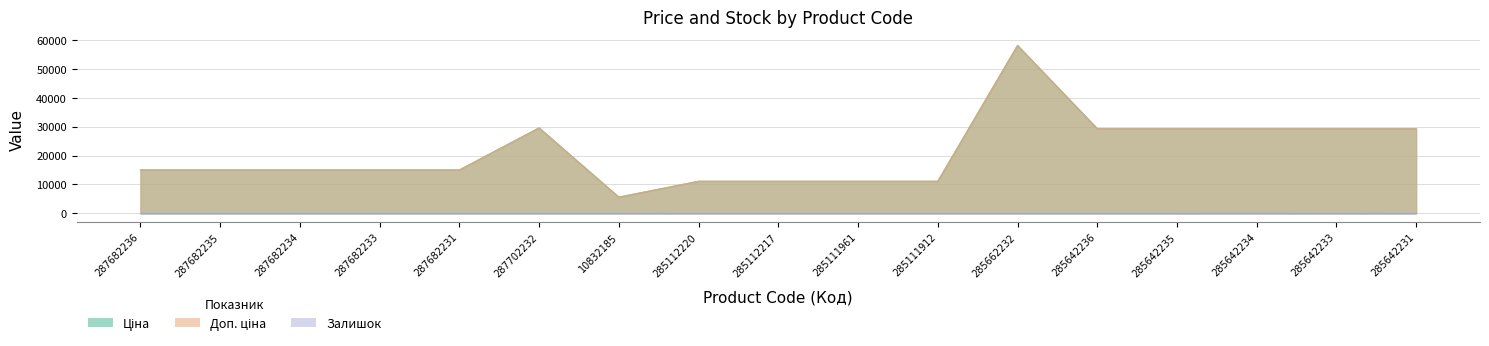

At which label is Доп. ціна closest to 31836?

287702232